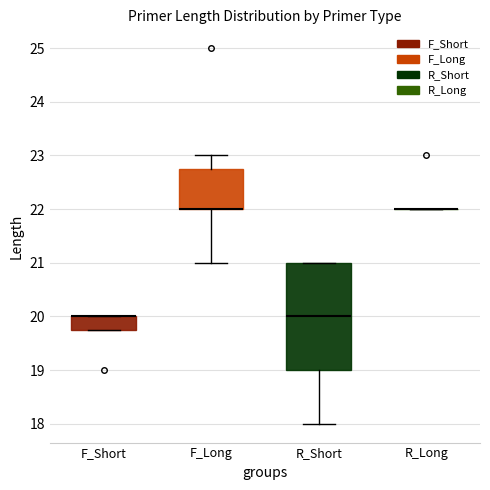

Comparing the boxes themselves (not the whiskers), which one is the tallest?

R_Short